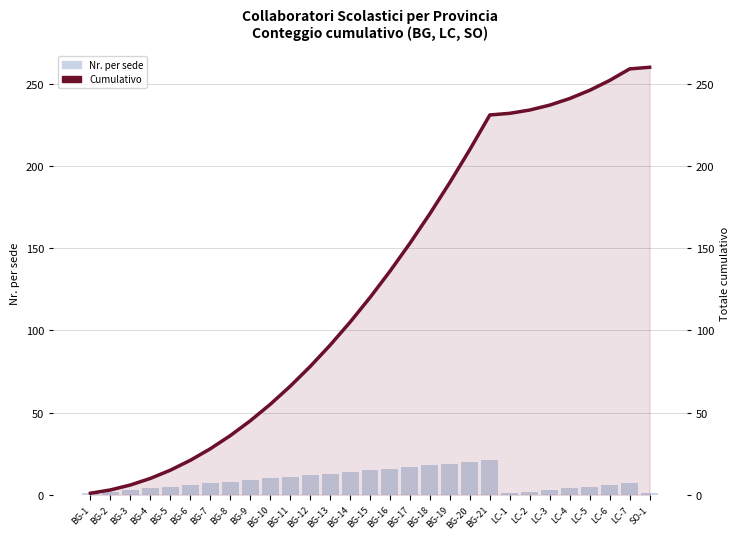

At which label is Nr. per sede closest to 11?

BG-11